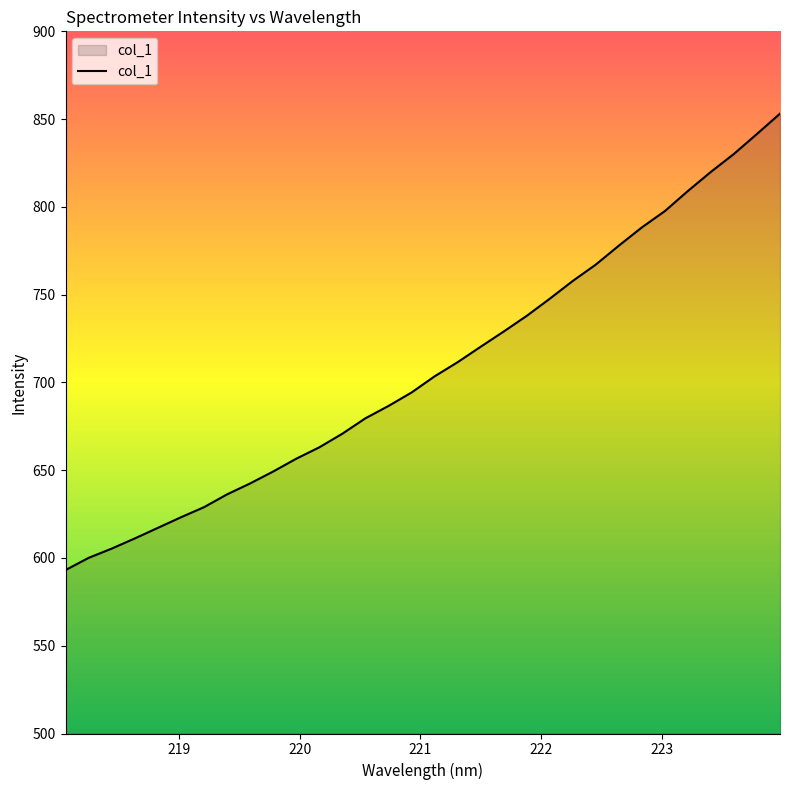

What is the difference between the maximum and minimum values?

260.0